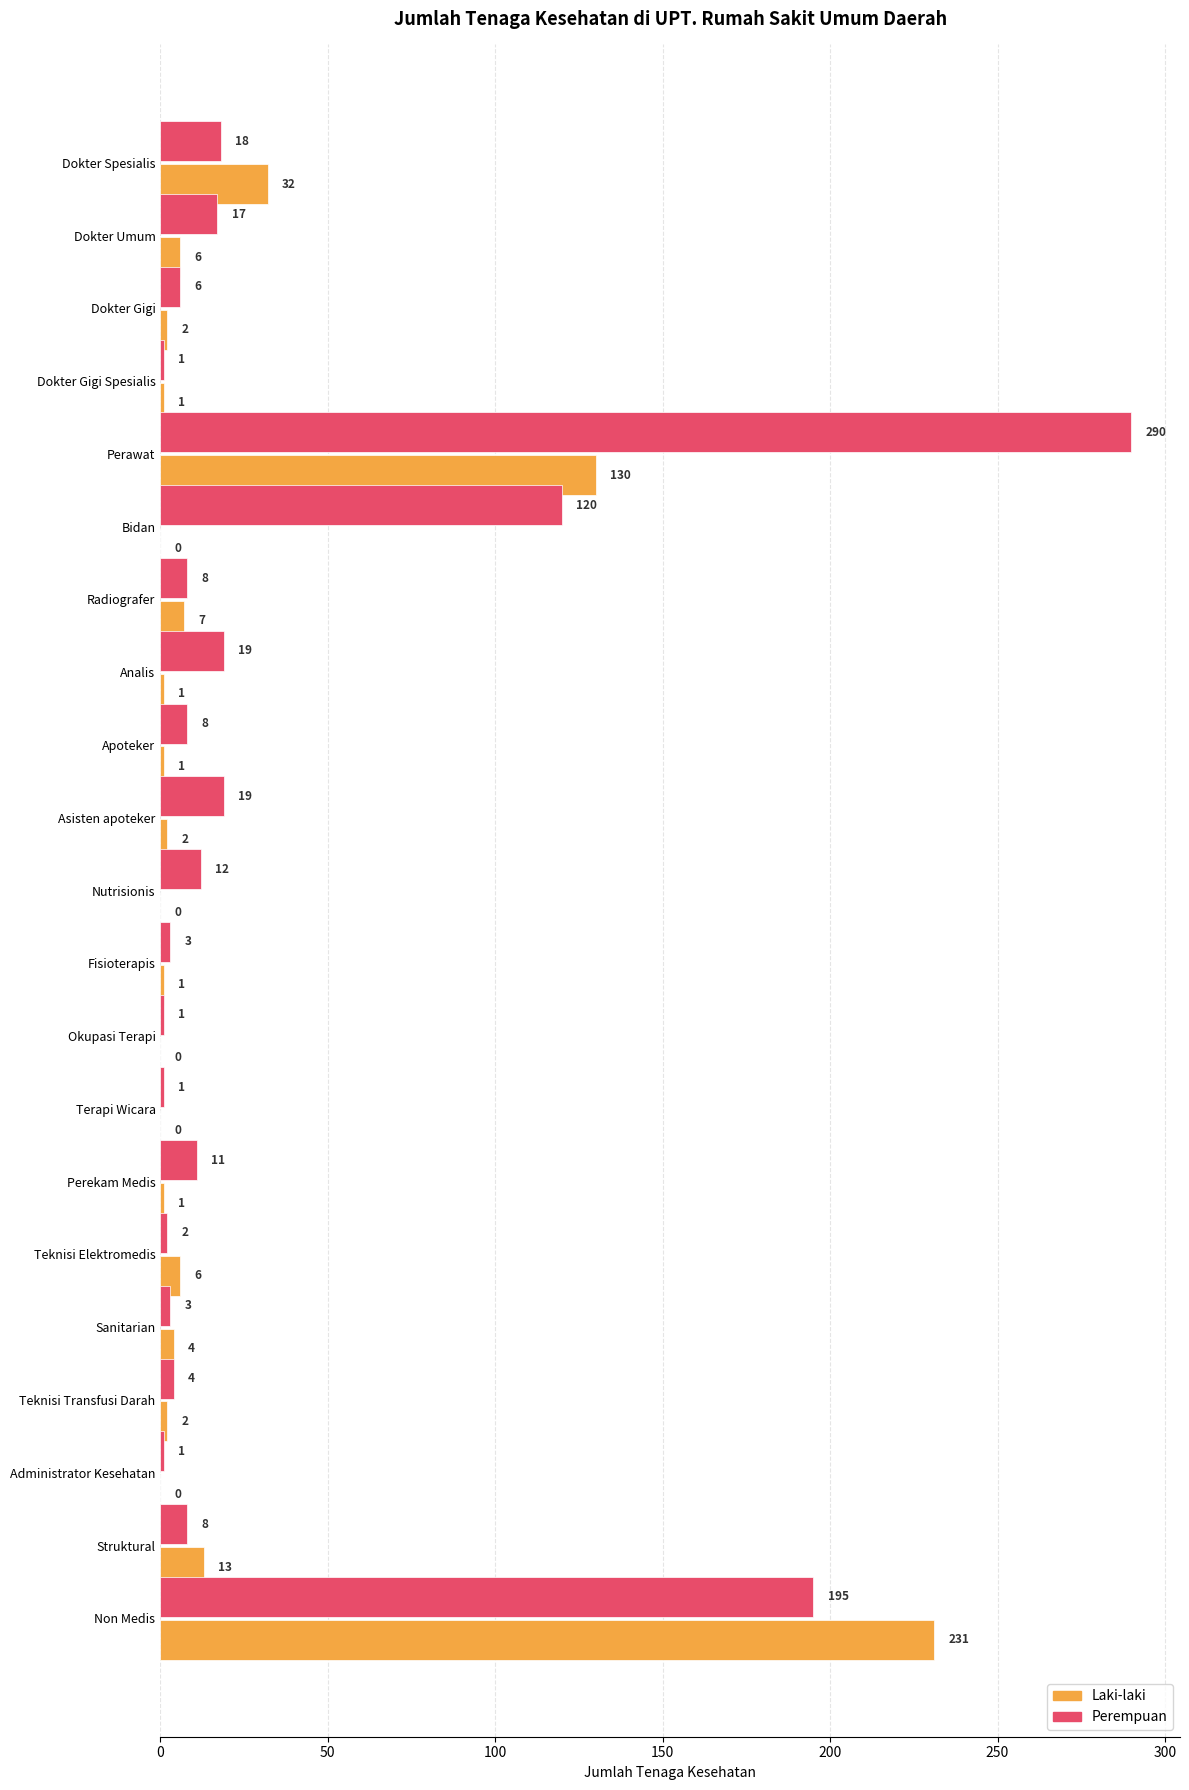

What is the sum of all Perempuan values?

747